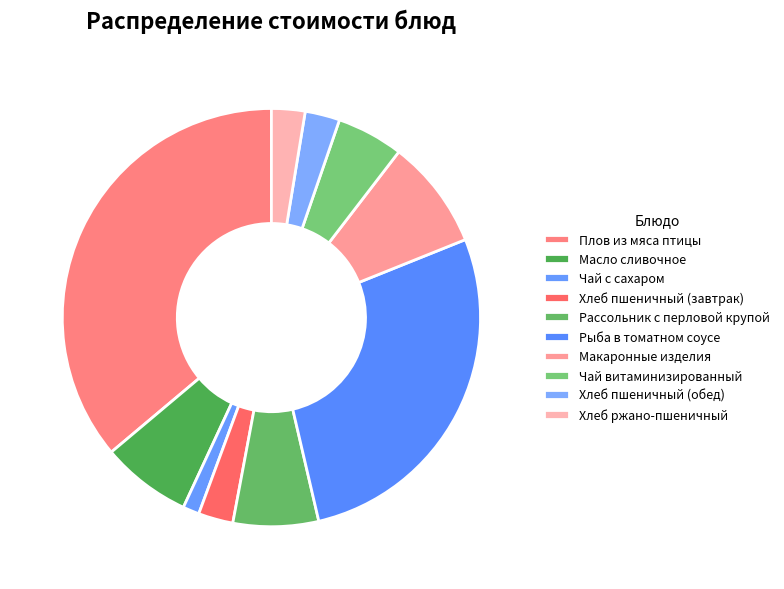

How many slices are in this pie chart?

10